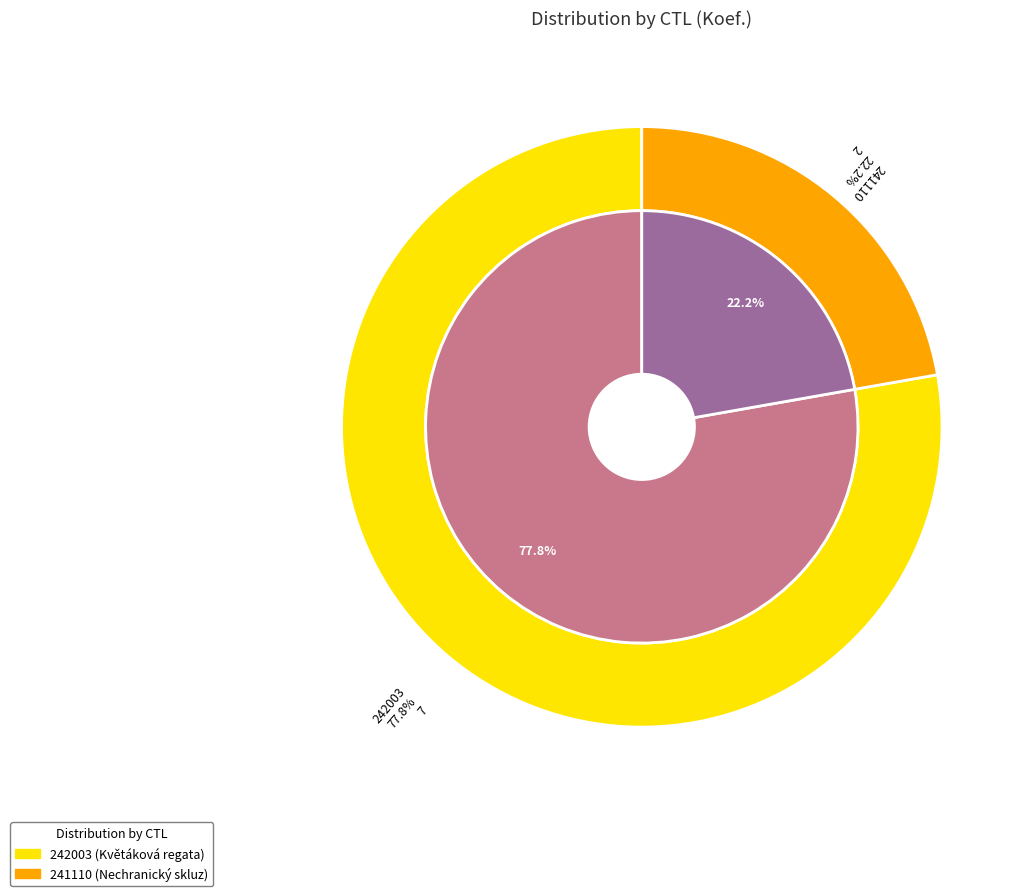

What percentage is NOT represented by 242003?

22.2%